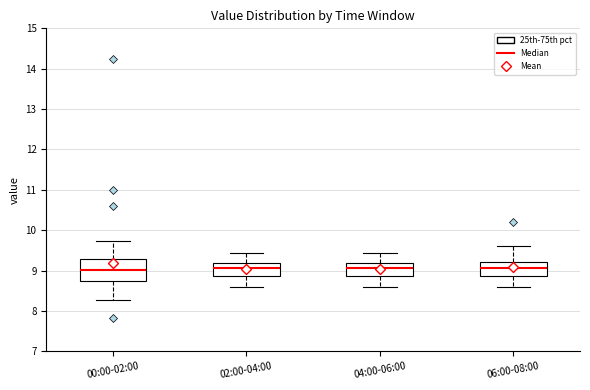

Reading left to right, read every box against the y-axis: the position of its median line, the range the box covers, and the ends of its whiskers. The values are not printed on the chart, so give them approximately, as read against the axis.

00:00-02:00: median 9.0, box 8.7 to 9.3, whiskers 8.3 to 9.7
02:00-04:00: median 9.1, box 8.9 to 9.2, whiskers 8.6 to 9.4
04:00-06:00: median 9.1, box 8.9 to 9.2, whiskers 8.6 to 9.4
06:00-08:00: median 9.1, box 8.9 to 9.2, whiskers 8.6 to 9.6